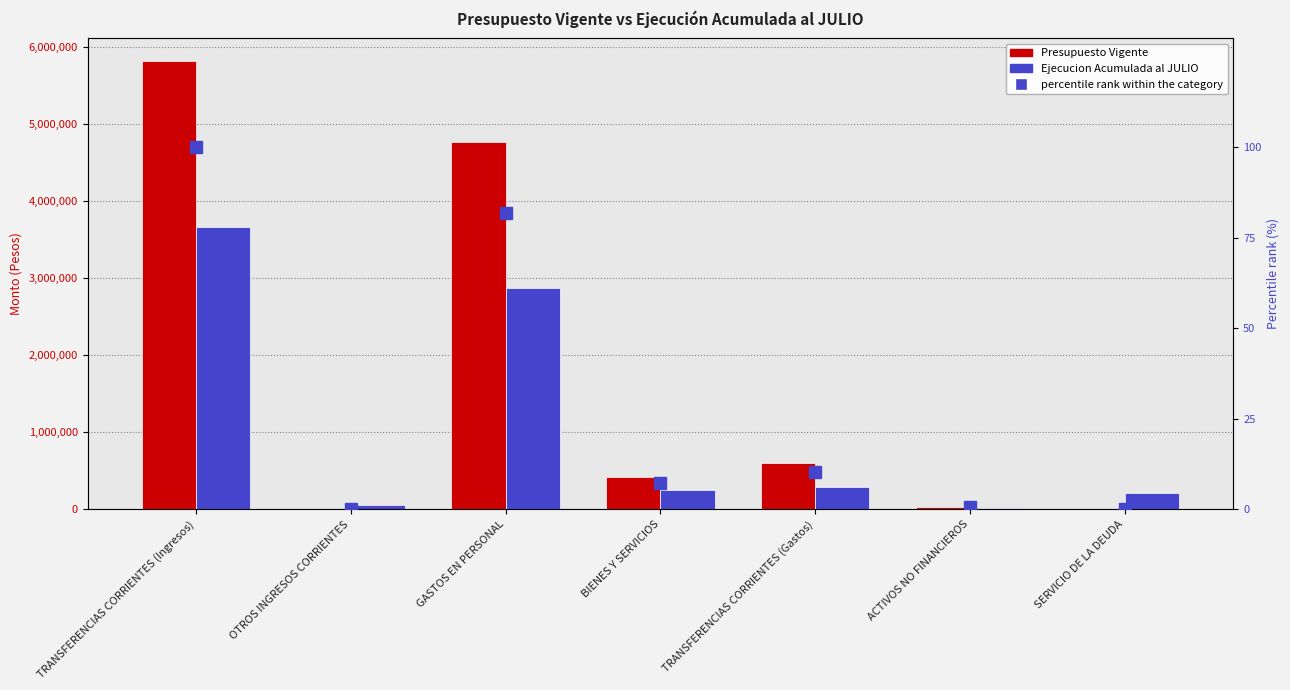

The percentile rank series shows 29.2 at GASTOS EN PERSONAL. True or false?

False